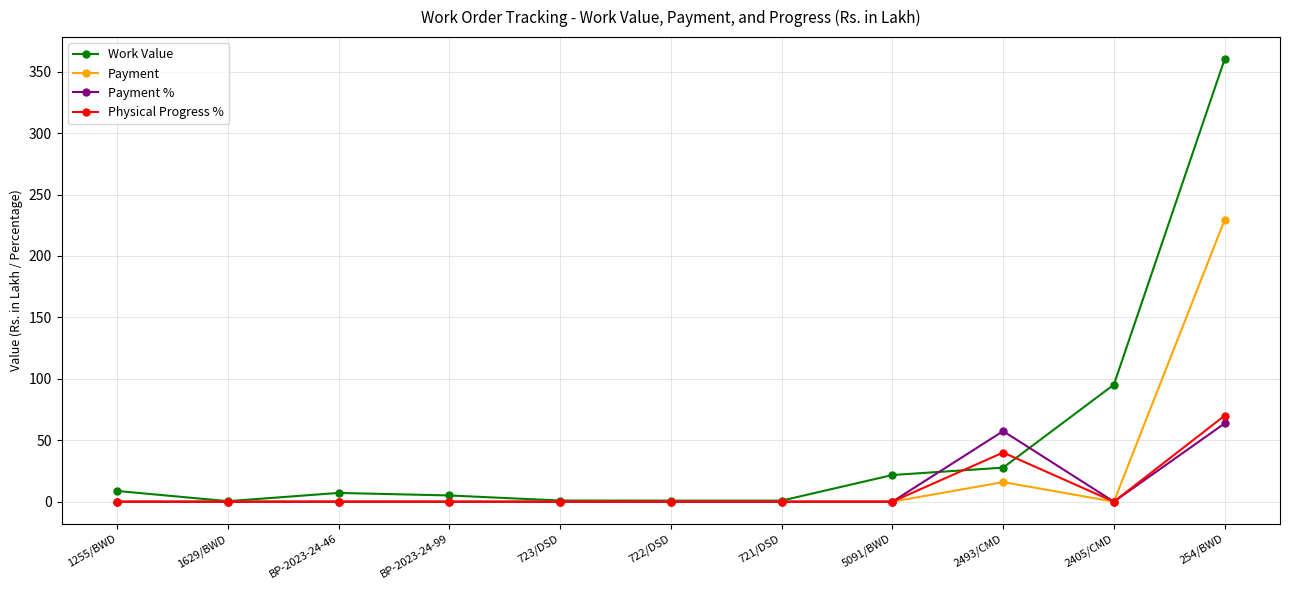

Is it true that Payment equals 0.0 at 5091/BWD?

True